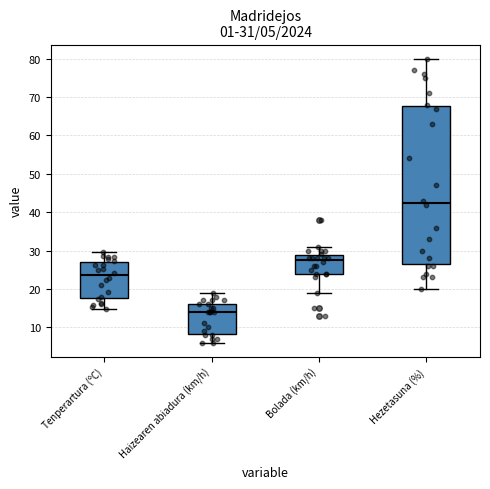

Which box's median line is the lowest?

Haizearen abiadura (km/h)